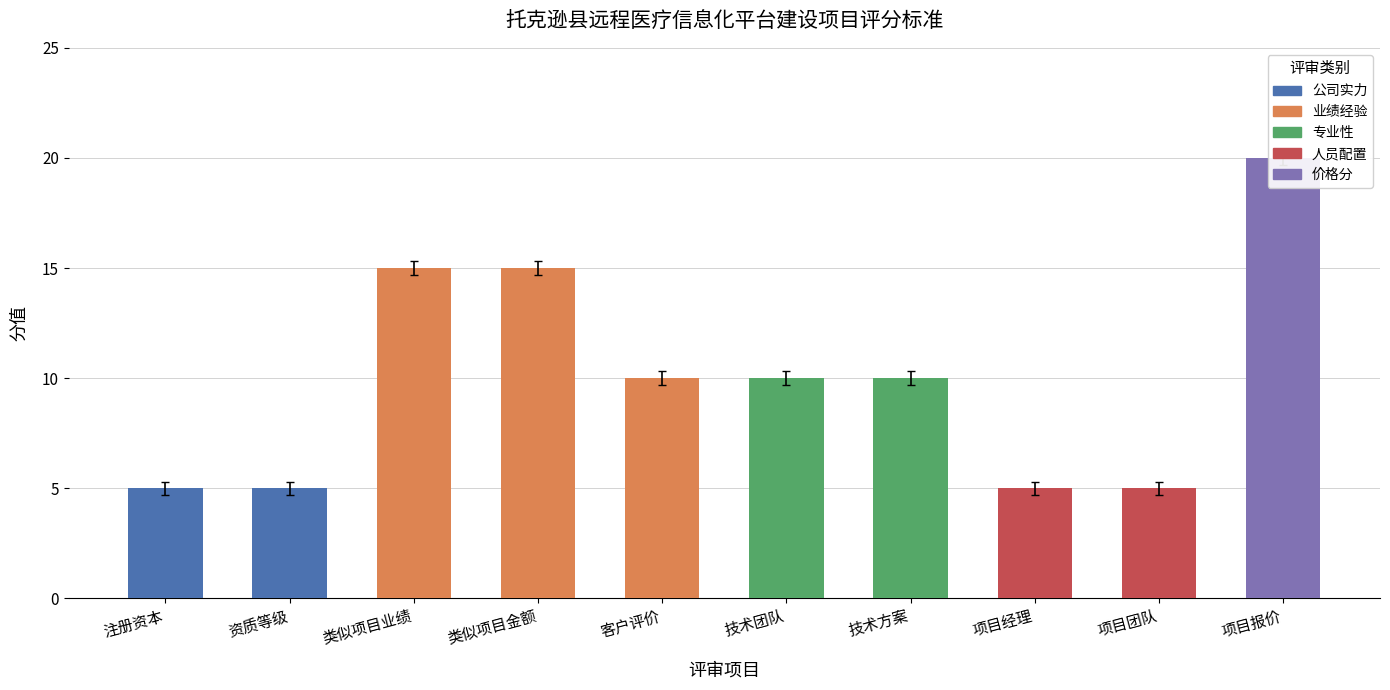

What position from the right is 项目团队?

2